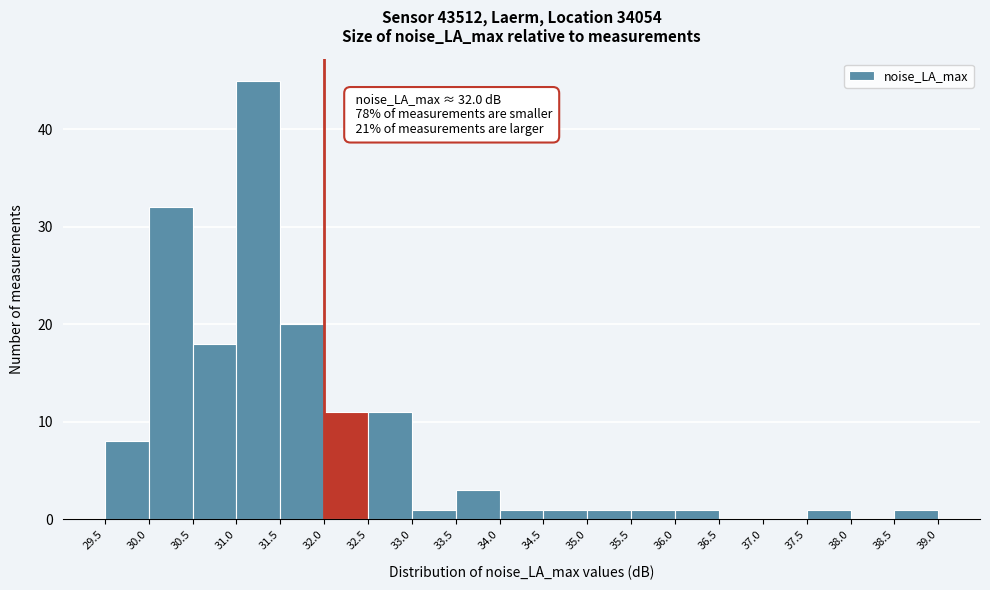

Which range on the x-axis has the tallest bar?

31.0 to 31.5